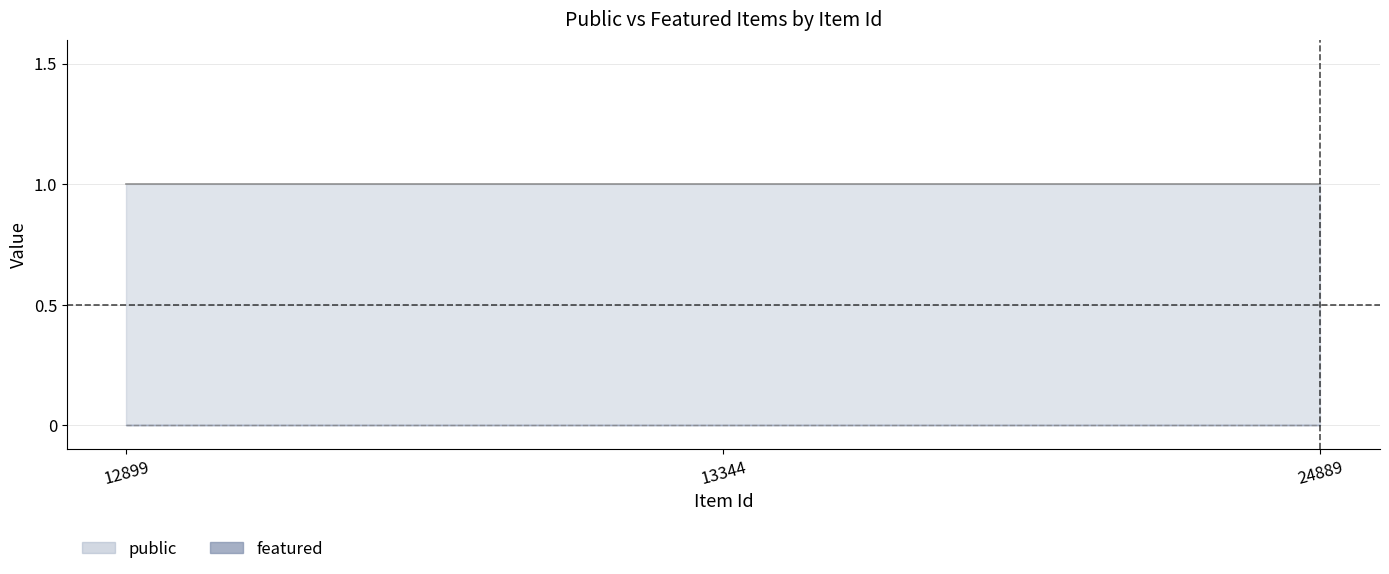

Which series changed the most between 12899 and 24889?

public